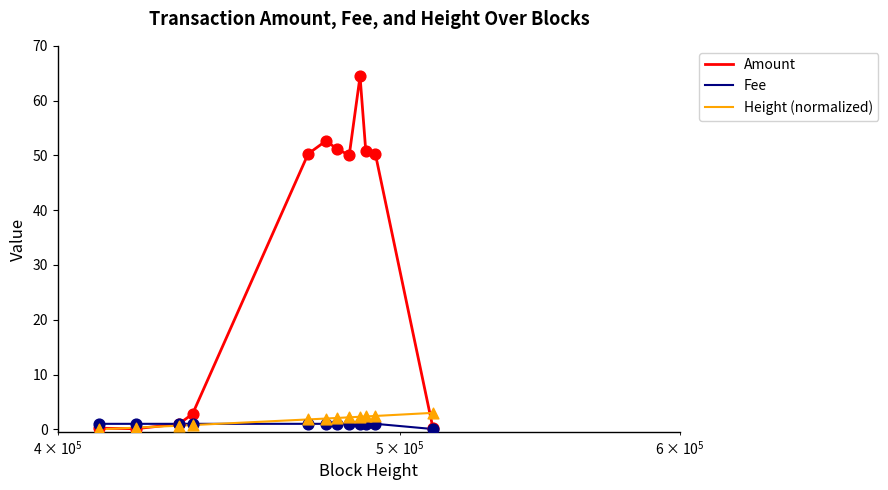

At how many categories does at least one series exceed 49?

7